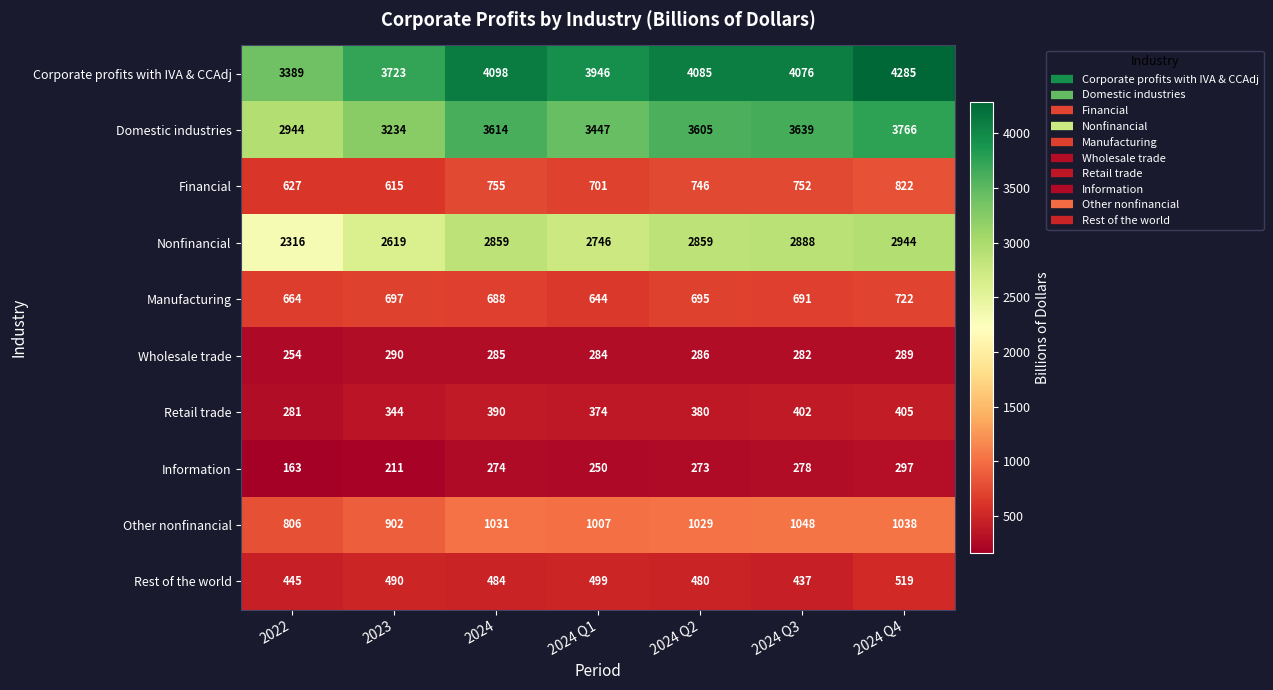

True or false: Nonfinancial has a value of 2859 at 2024.

True